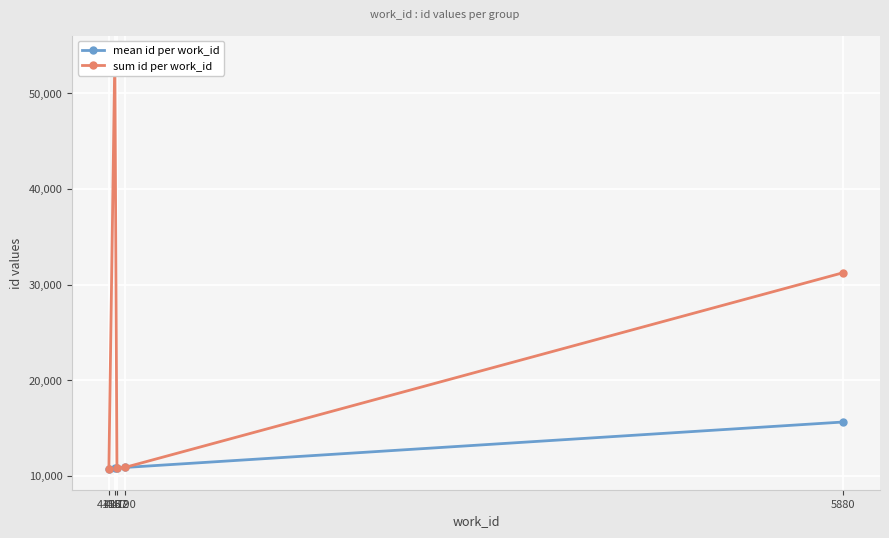

How many data points does each series have?

5